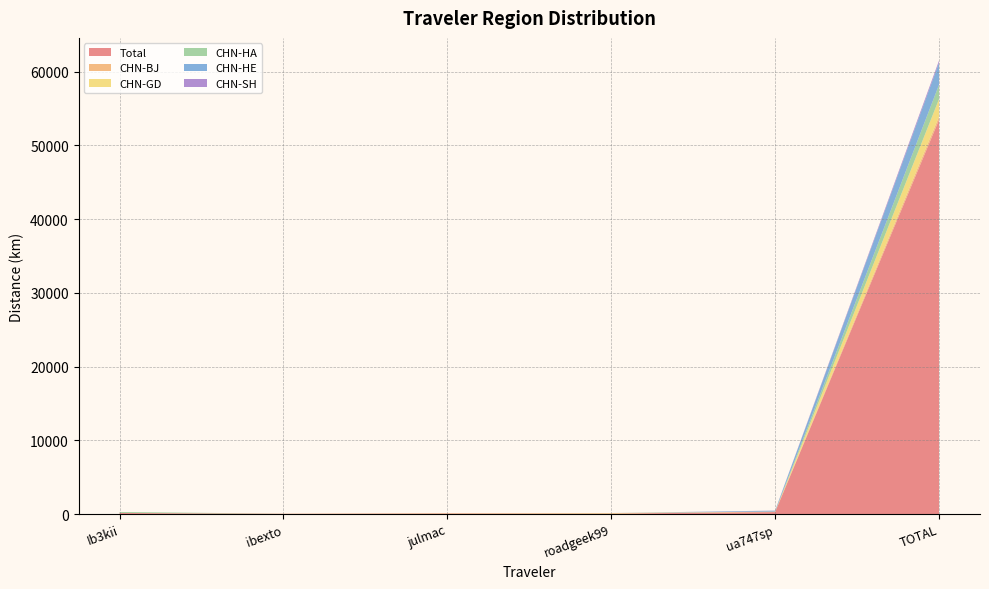

Reading left to right, what are all the values shown in this chart?

Total: 144.6	26.8	62.9	70.5	269.0	53479.9
CHN-BJ: 8.3	26.8	62.9	0.0	68.4	436.8
CHN-GD: 0.0	0.0	0.0	70.5	0.0	2365.3
CHN-HA: 136.3	0.0	0.0	0.0	0.0	1953.8
CHN-HE: 0.0	0.0	0.0	0.0	118.1	2991.1
CHN-SH: 0.0	0.0	0.0	0.0	19.7	285.4